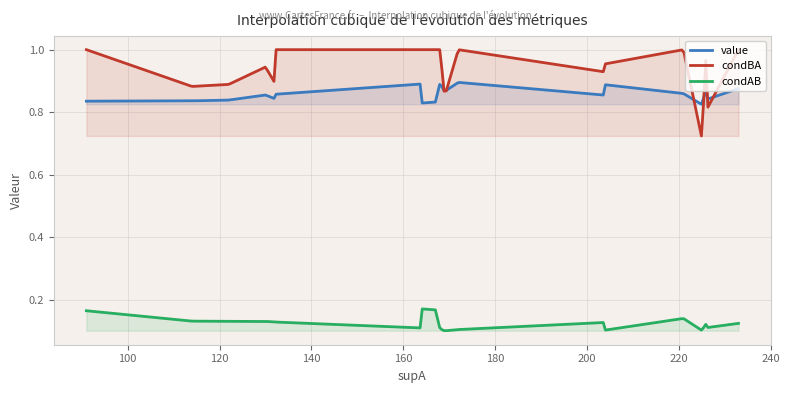

How many data points in condBA are less than 1?

9